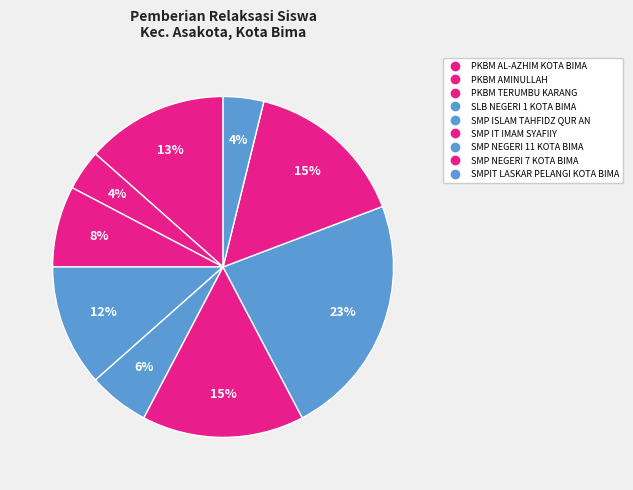

How many segments does this pie chart have?

9